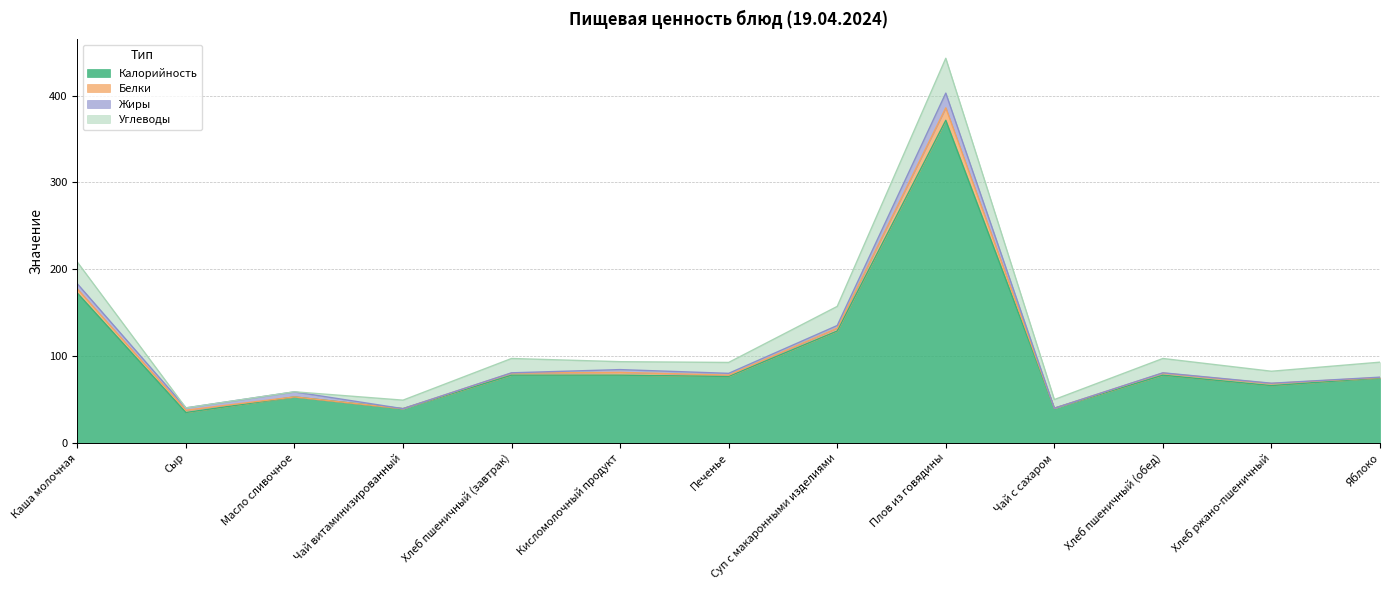

Does the chart display data point markers on the line(s)?

No